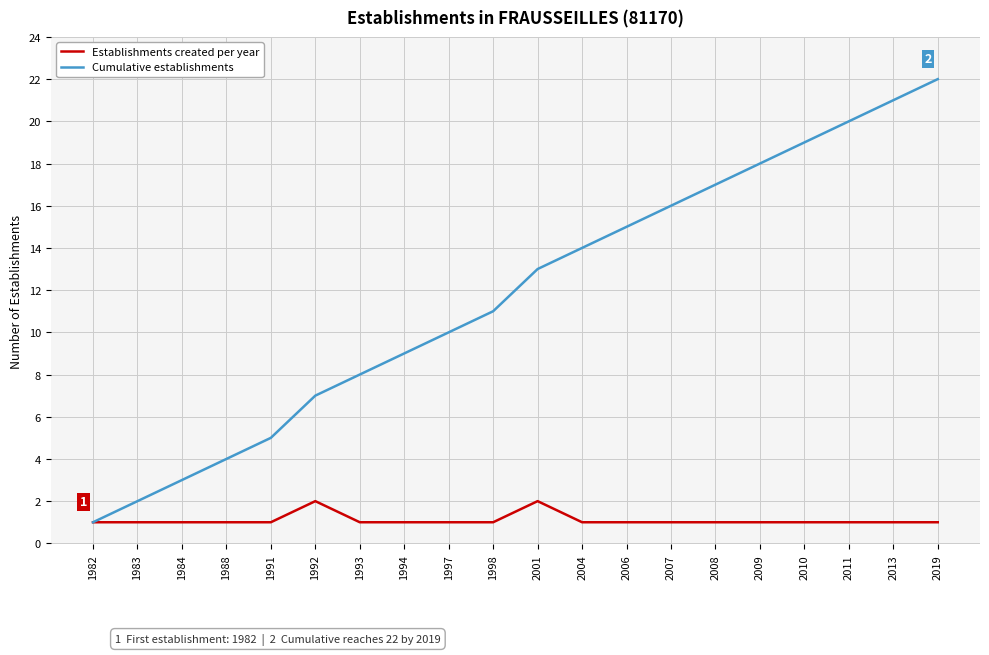

Count the number of data series in this chart.

2